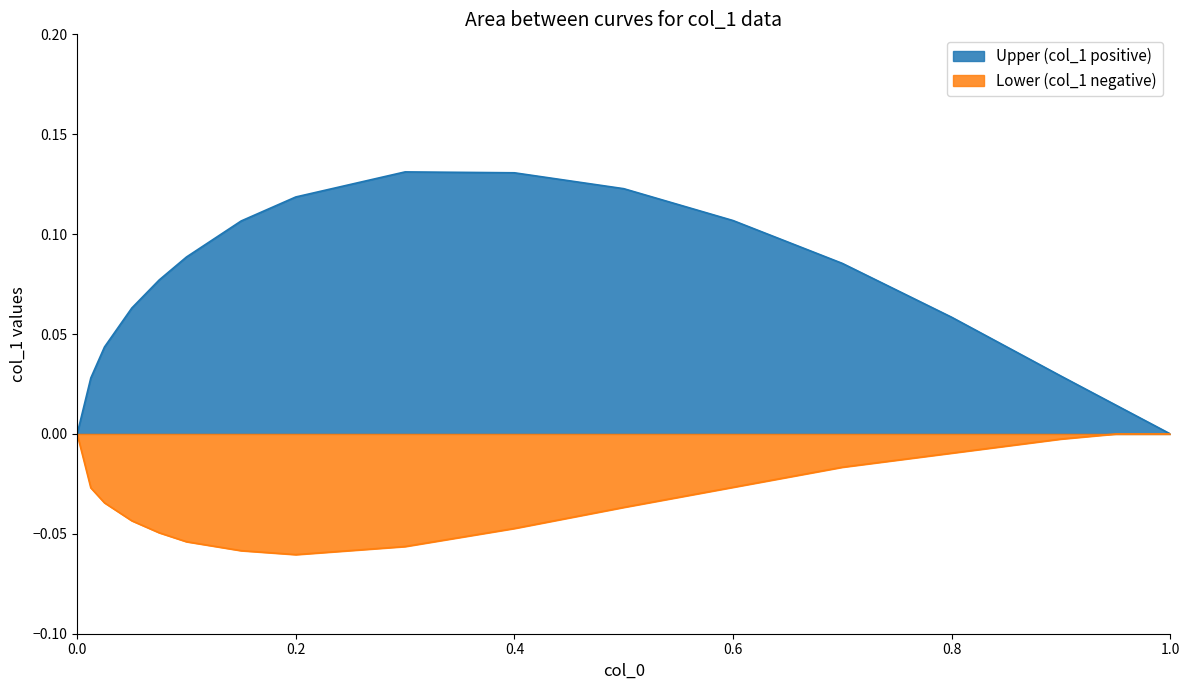

Which series has the largest total across all categories?

Upper (col_1 positive)